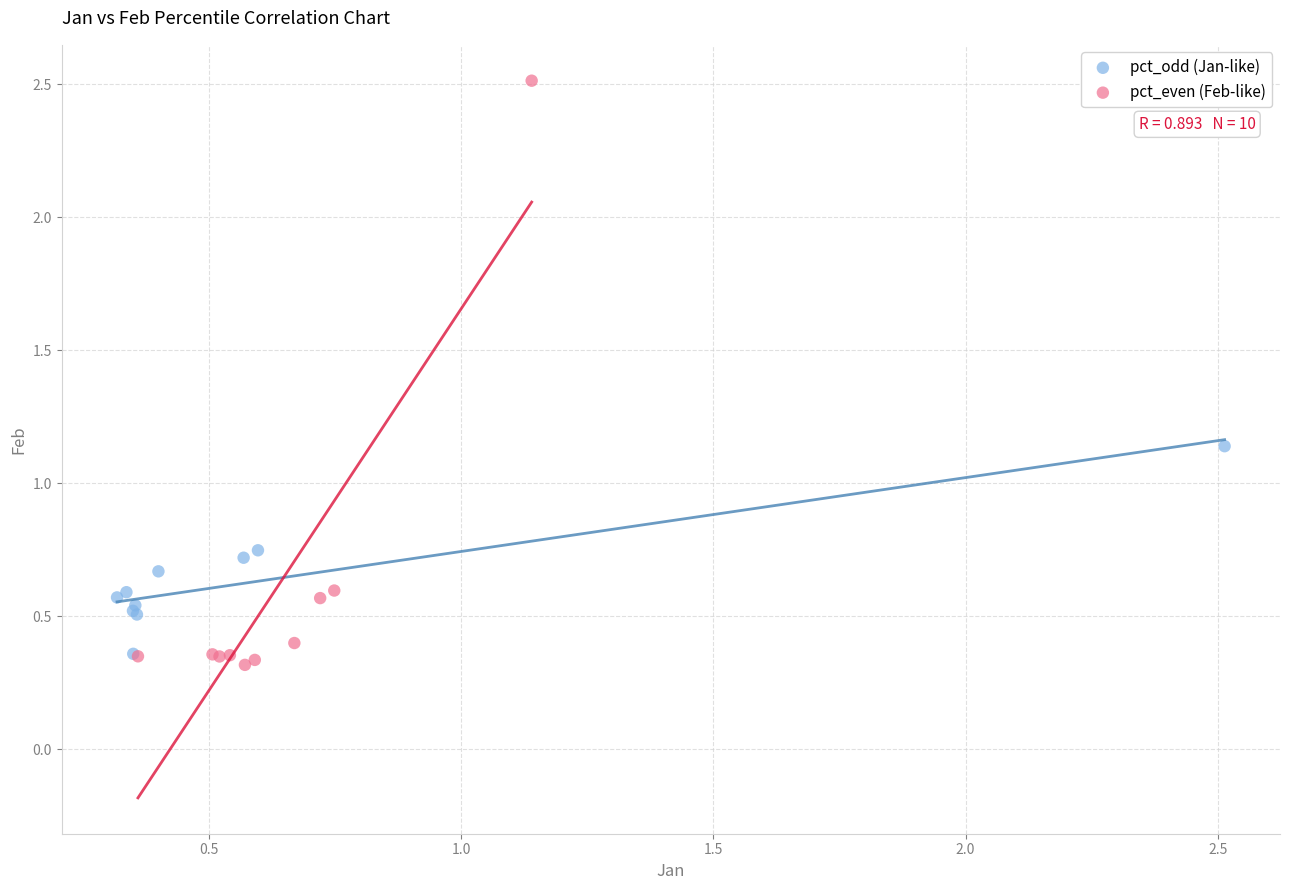

Which series contains the highest Y value?

pct_even (Feb-like)